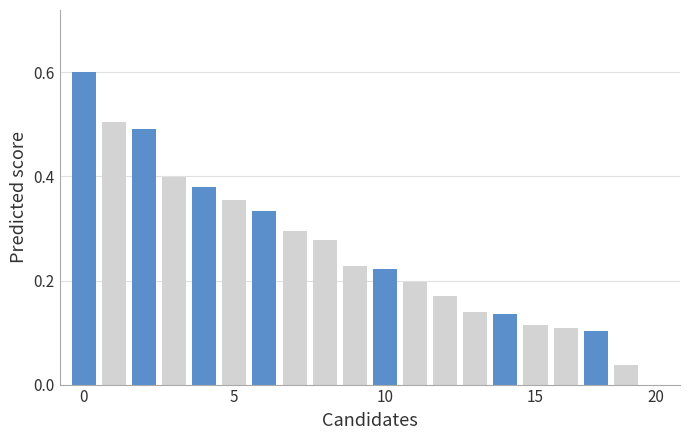

What is the maximum value shown in the chart?

0.6